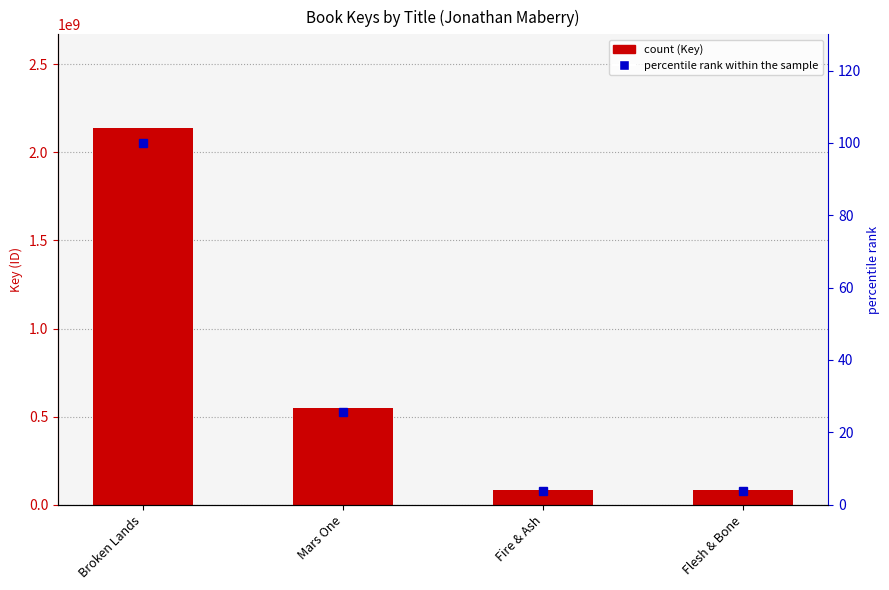

Between Broken Lands and Mars One, which is larger?

Broken Lands